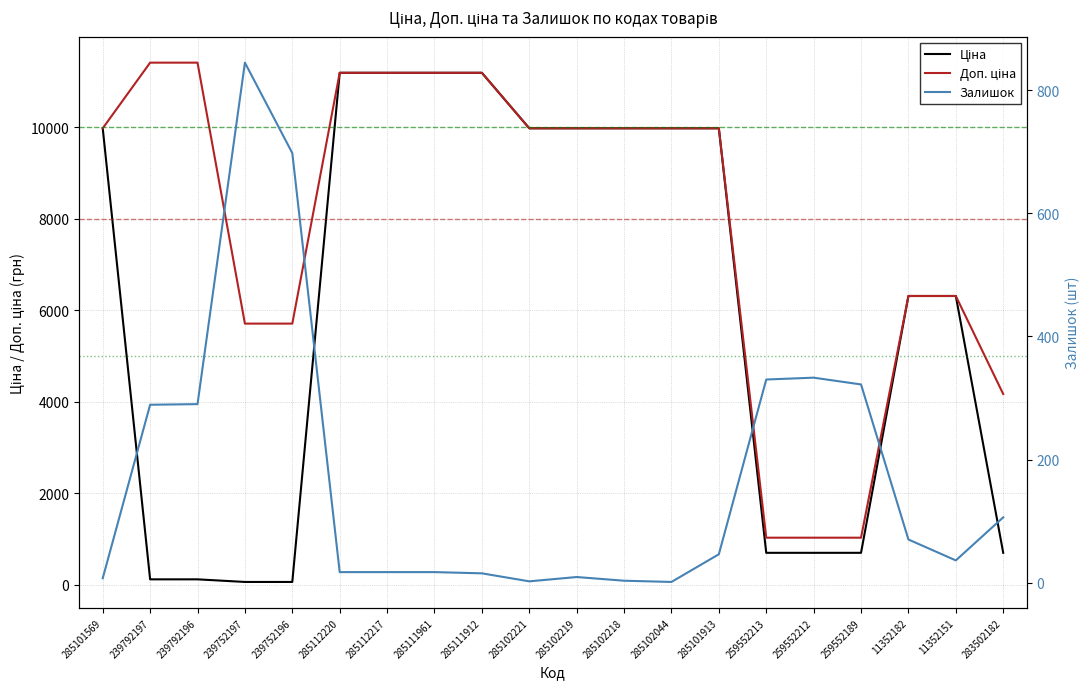

Which category has the lowest value across all series?

285102044